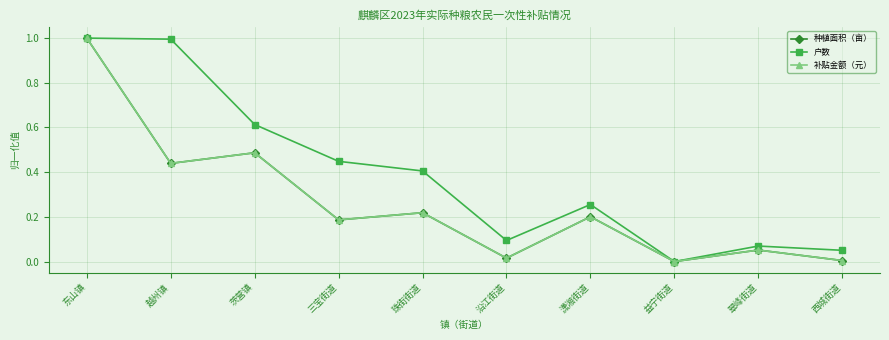

True or false: 补贴金额（元） has a value of 0.8 at 越州镇.

False